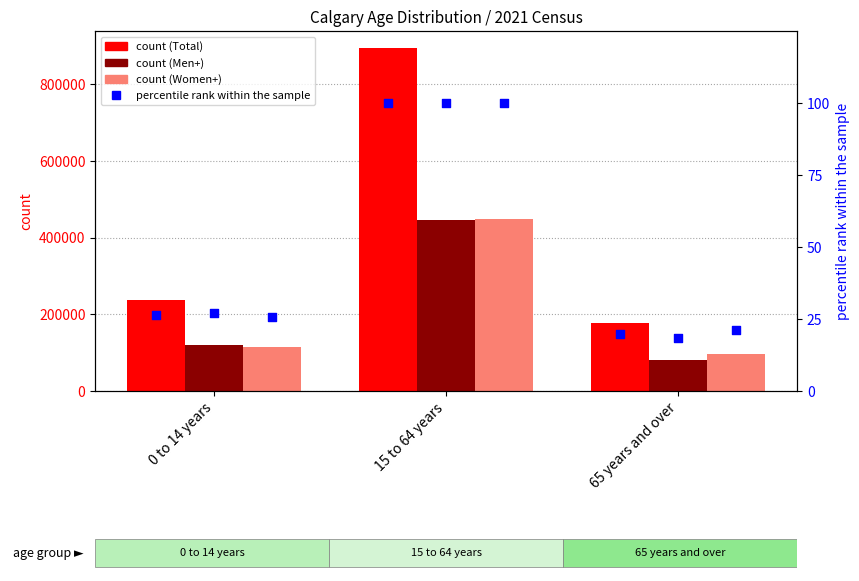

Which series has the largest total across all categories?

Total - Calgary